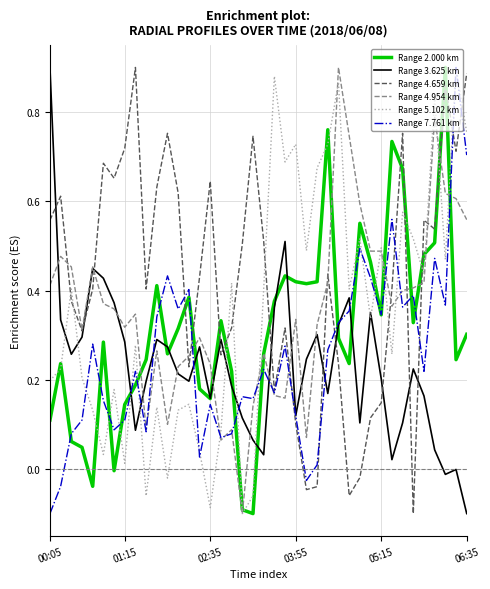

At how many categories does at least one series exceed 0?

40